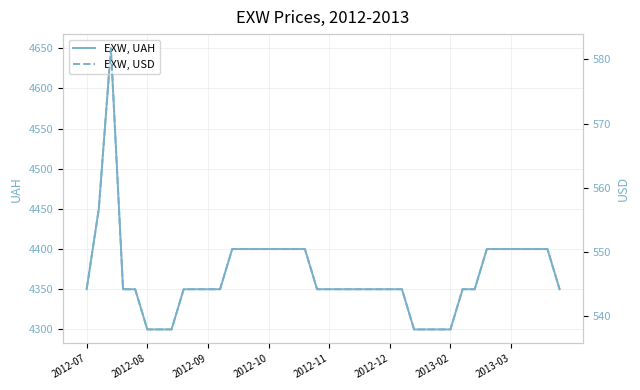

Which series changed the most between 33 and 38?

EXW, UAH